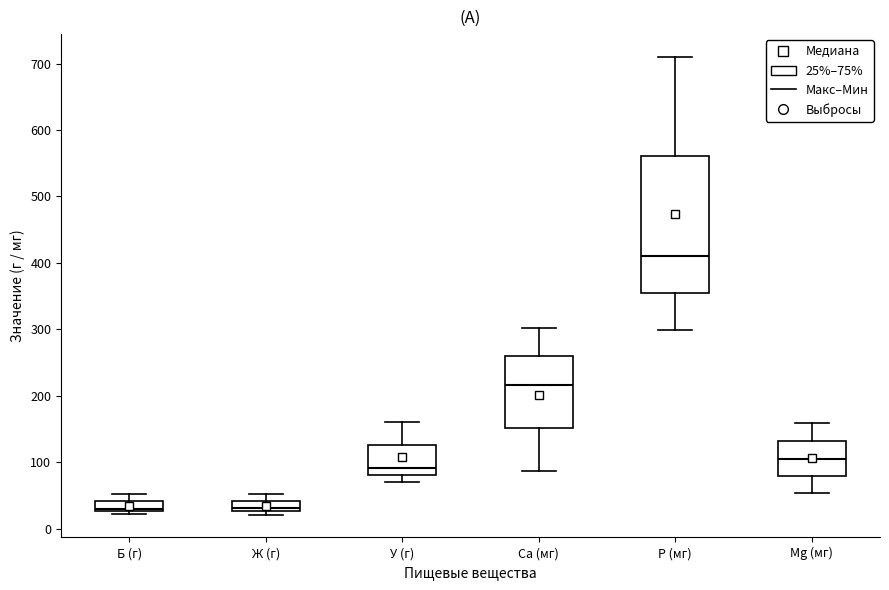

Which box's median line is the highest?

P (мг)